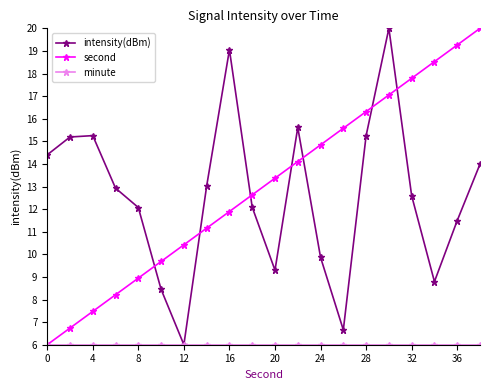

True or false: intensity(dBm) and second cross at least once.

True